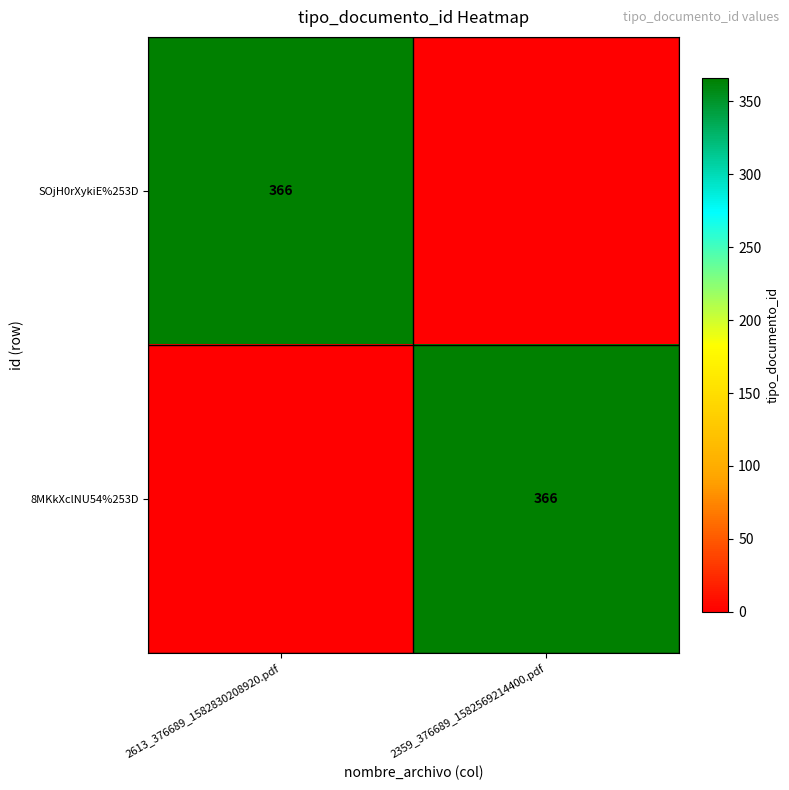

The value of SOjH0rXykiE%253D at 2613_376689_1582830208920.pdf is 631. True or false?

False